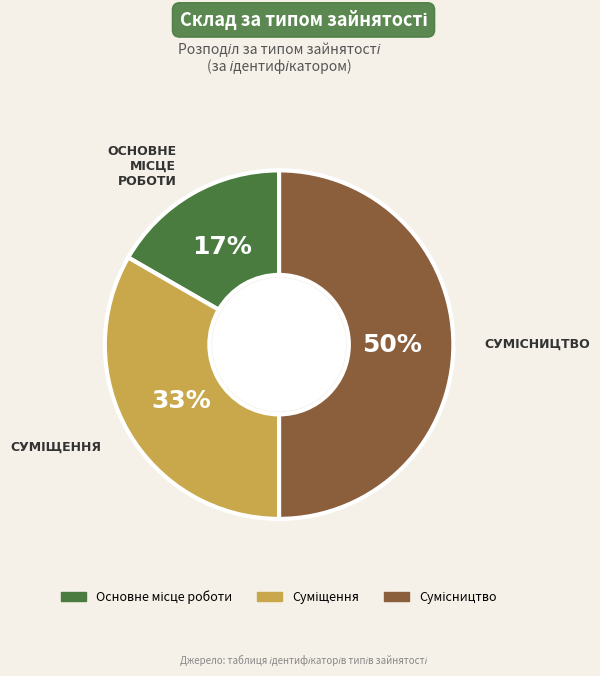

To the nearest percent, what is the difference between the largest and smallest slice percentages?

33%